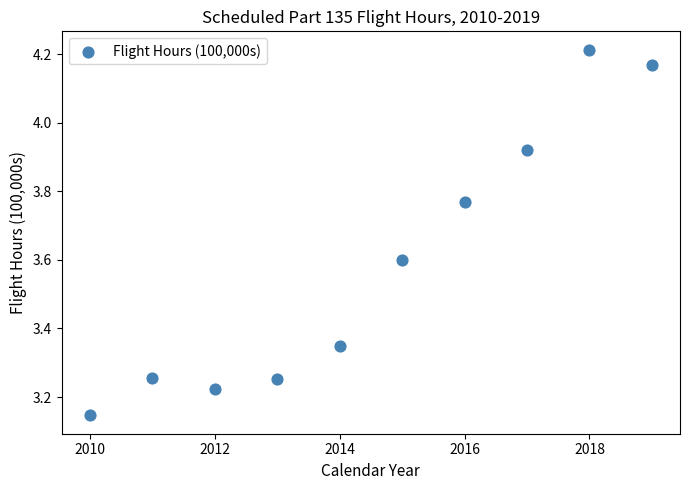

What is the average X value?

2014.5